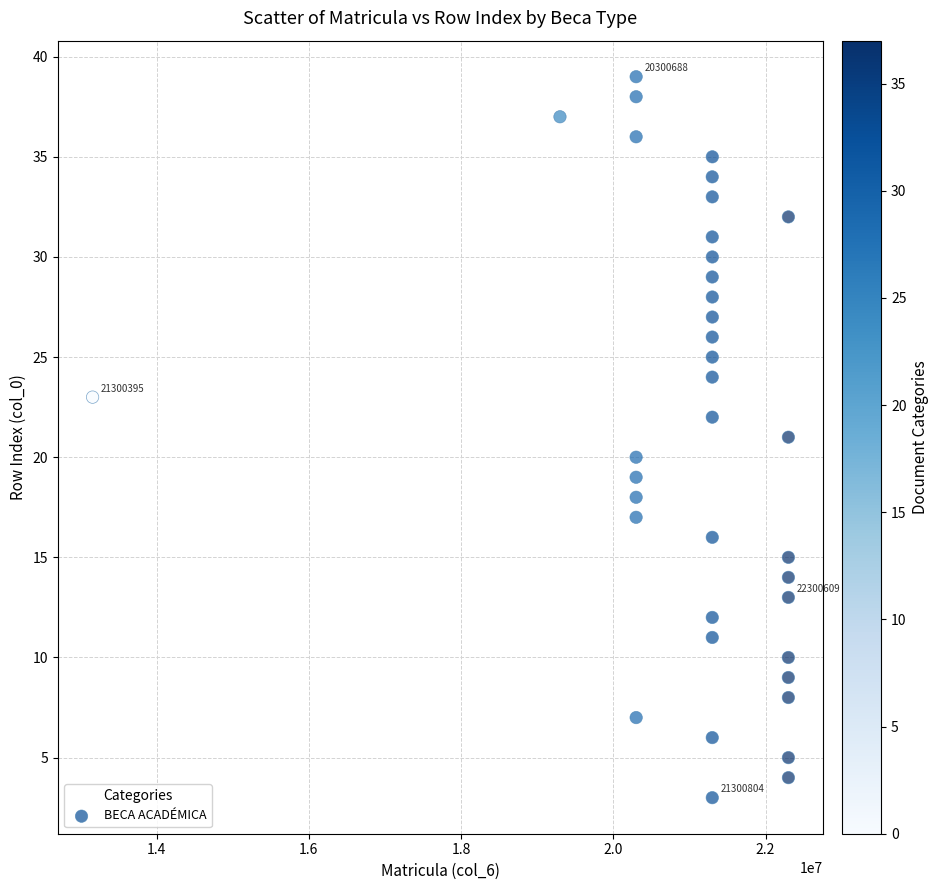

What is the range of Y values (max minus min)?

36